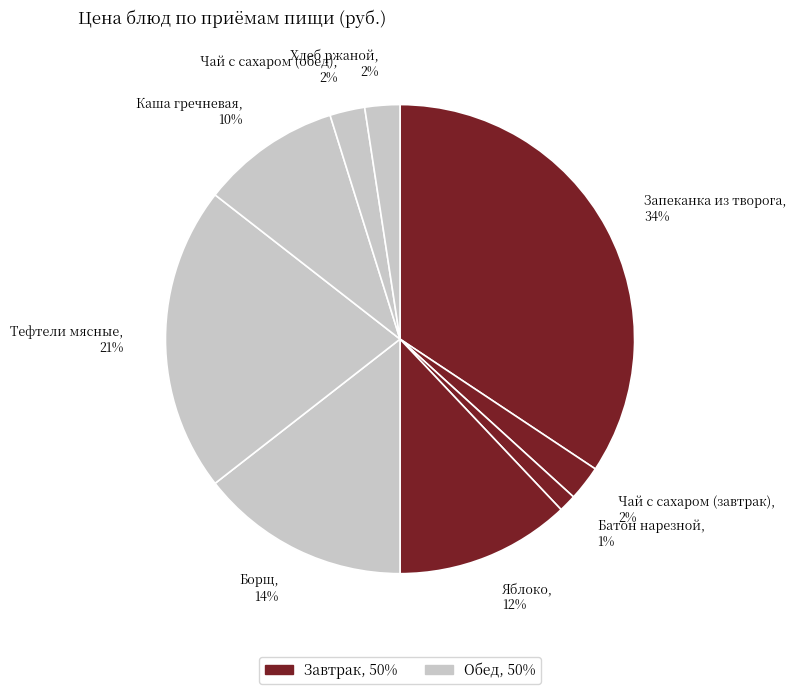

Does any single category account for the majority?

No